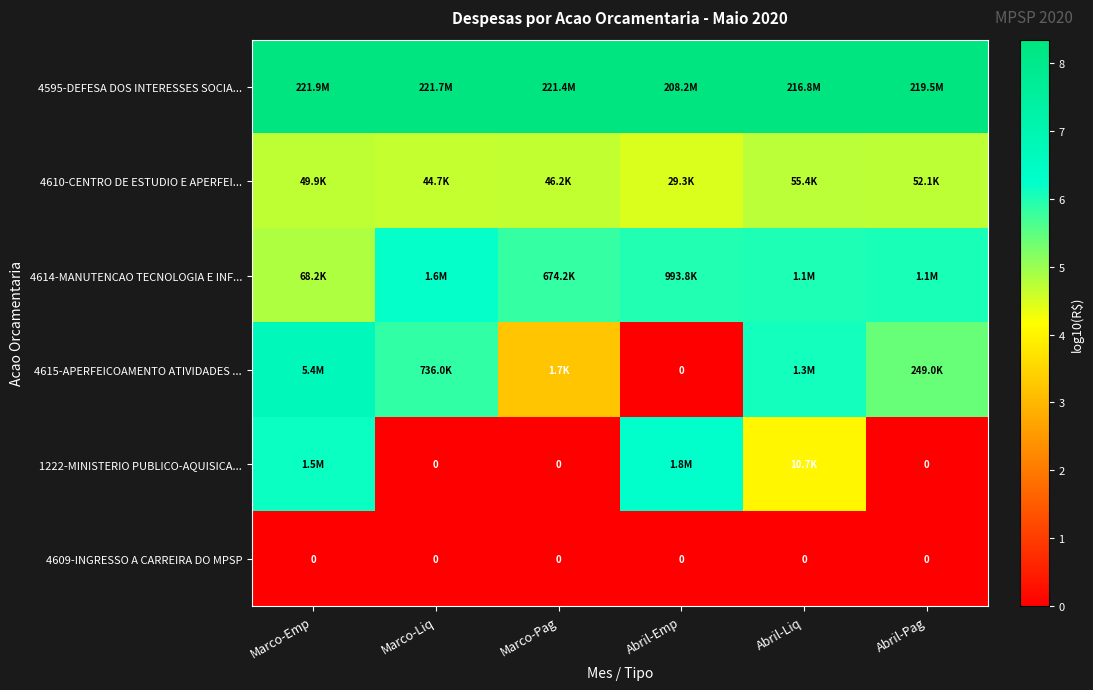

Rank the series by their maximum value, from lowest to highest.

4609-INGRESSO A CARREIRA DO MPSP, 4610-CENTRO DE ESTUDIO E APERFEI..., 4614-MANUTENCAO TECNOLOGIA E INF..., 1222-MINISTERIO PUBLICO-AQUISICA..., 4615-APERFEICOAMENTO ATIVIDADES ..., 4595-DEFESA DOS INTERESSES SOCIA...